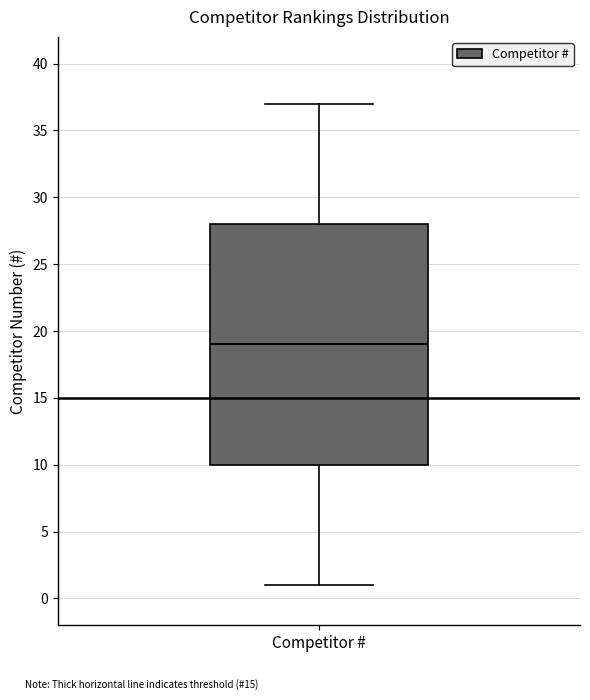

Transcribe this box plot: give where the median line is, the range the box spans, and where the two whiskers end, as read against the y-axis. The values are not printed on the chart, so give them approximately, as read against the axis.

median 19, box 10 to 28, whiskers 1 to 37